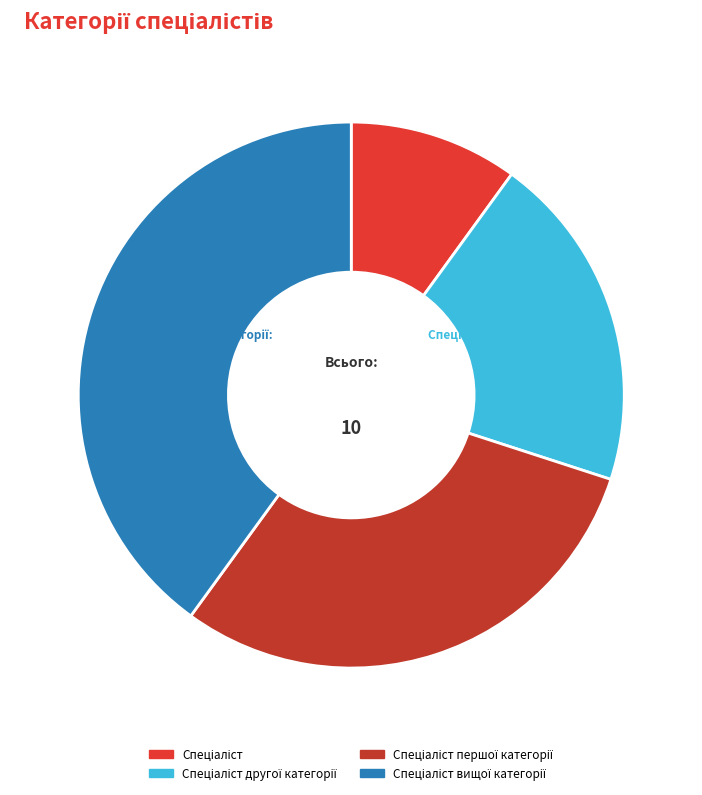

Is there any slice that represents more than half of the pie?

No